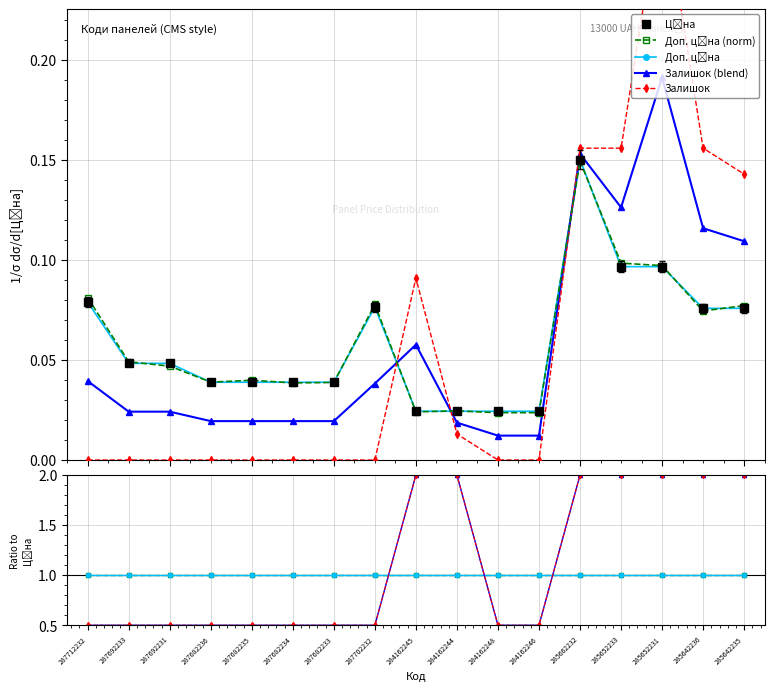

Count the number of categories in the chart.

17